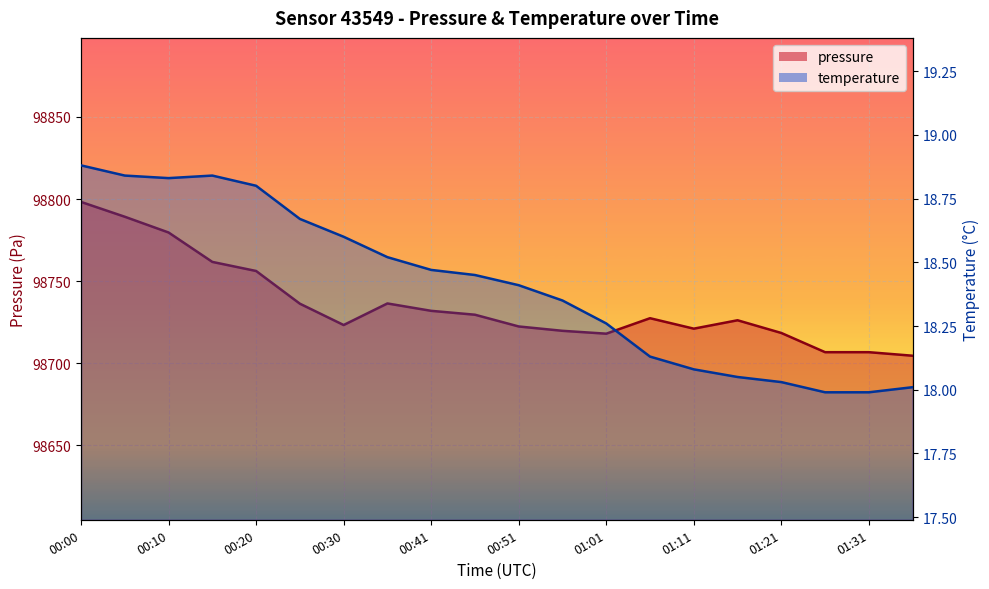

How many data points in pressure are less than 98727?

10